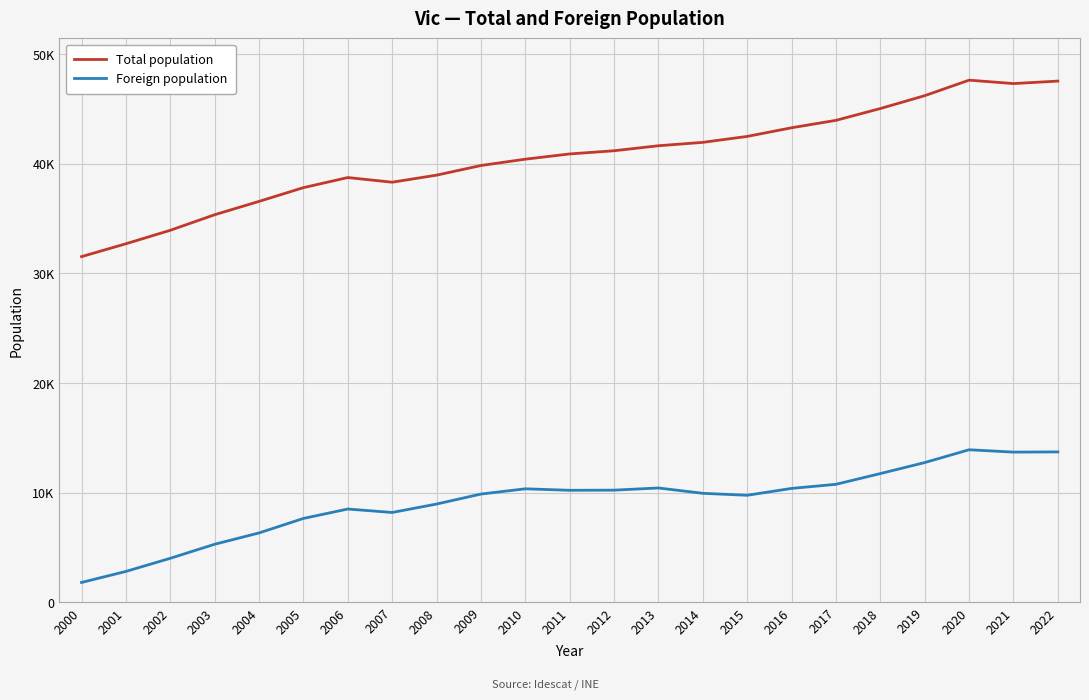

True or false: Total population and Foreign population intersect in this chart.

False